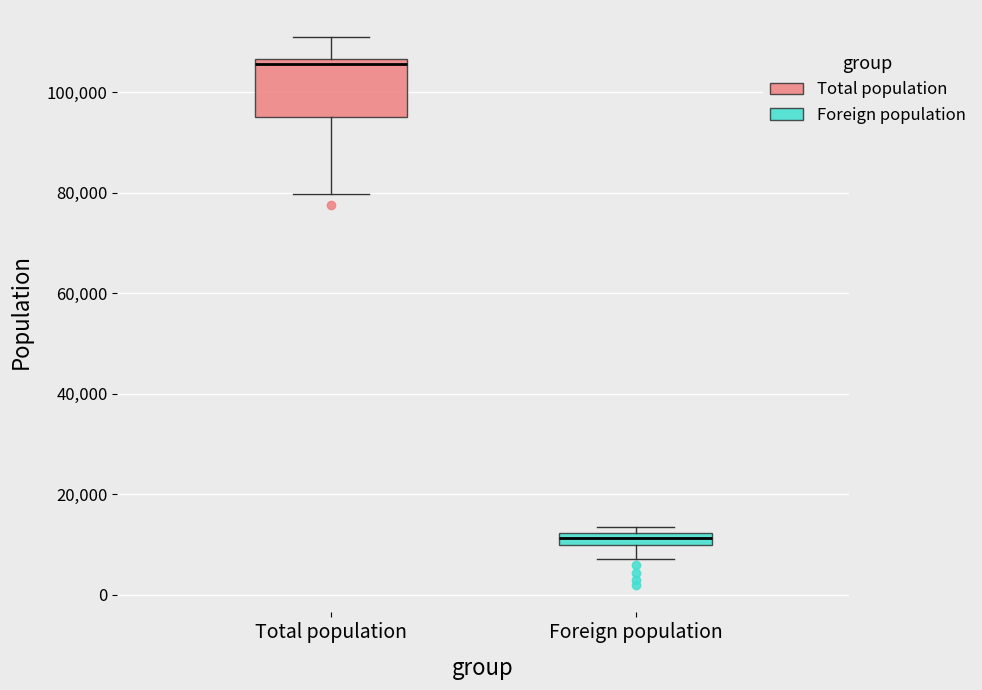

Where is the lower edge of the box for Foreign population on the y-axis? The values are not printed on the chart, so give them approximately, as read against the axis.

10000